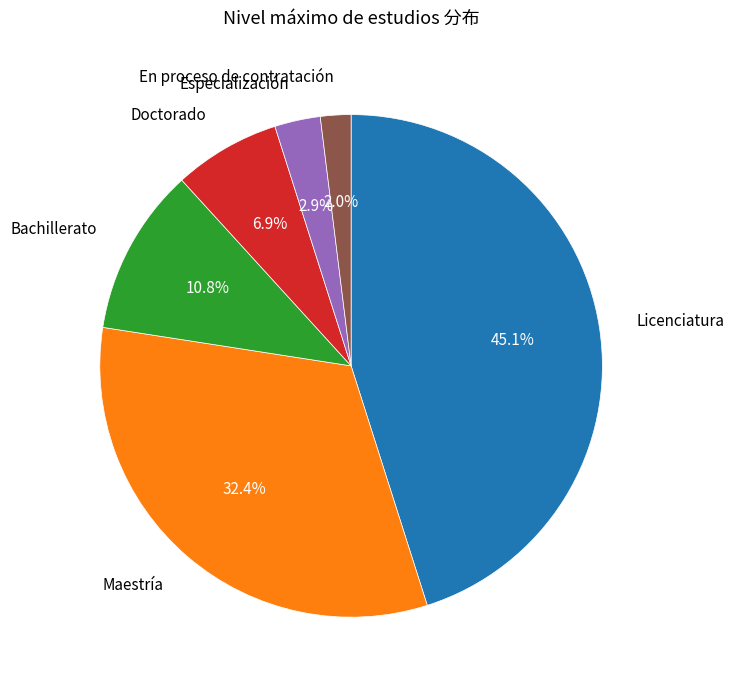

How much of the chart is everything except Maestría?

67.6%